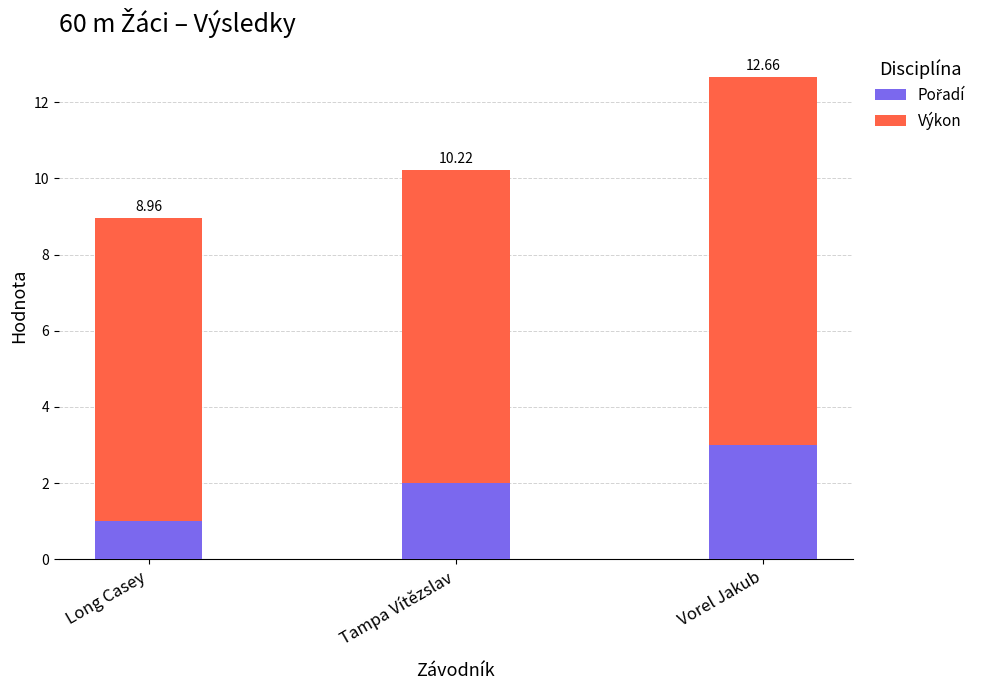

At which category is the sum across all series the highest?

Vorel Jakub